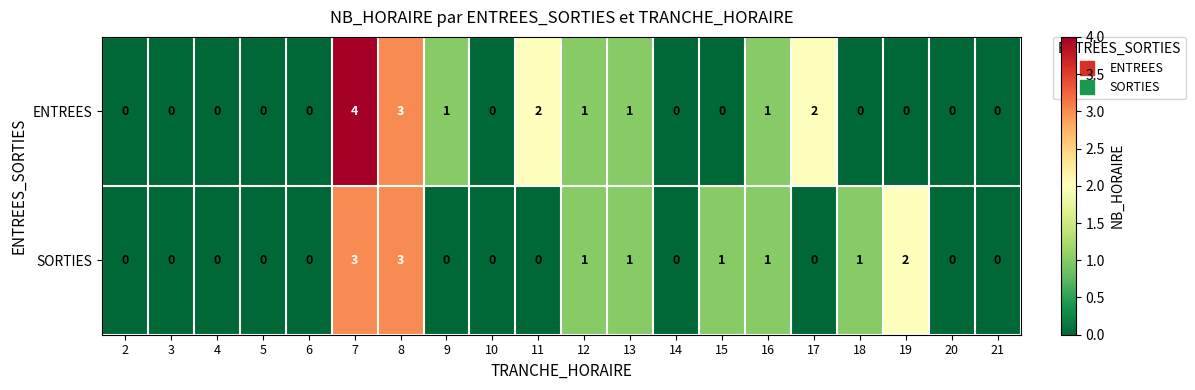

What is the highest value of the ENTREES series?

4